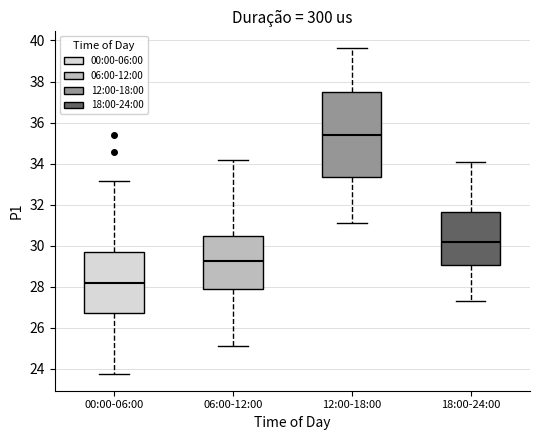

Which box's median line is the highest?

12:00-18:00